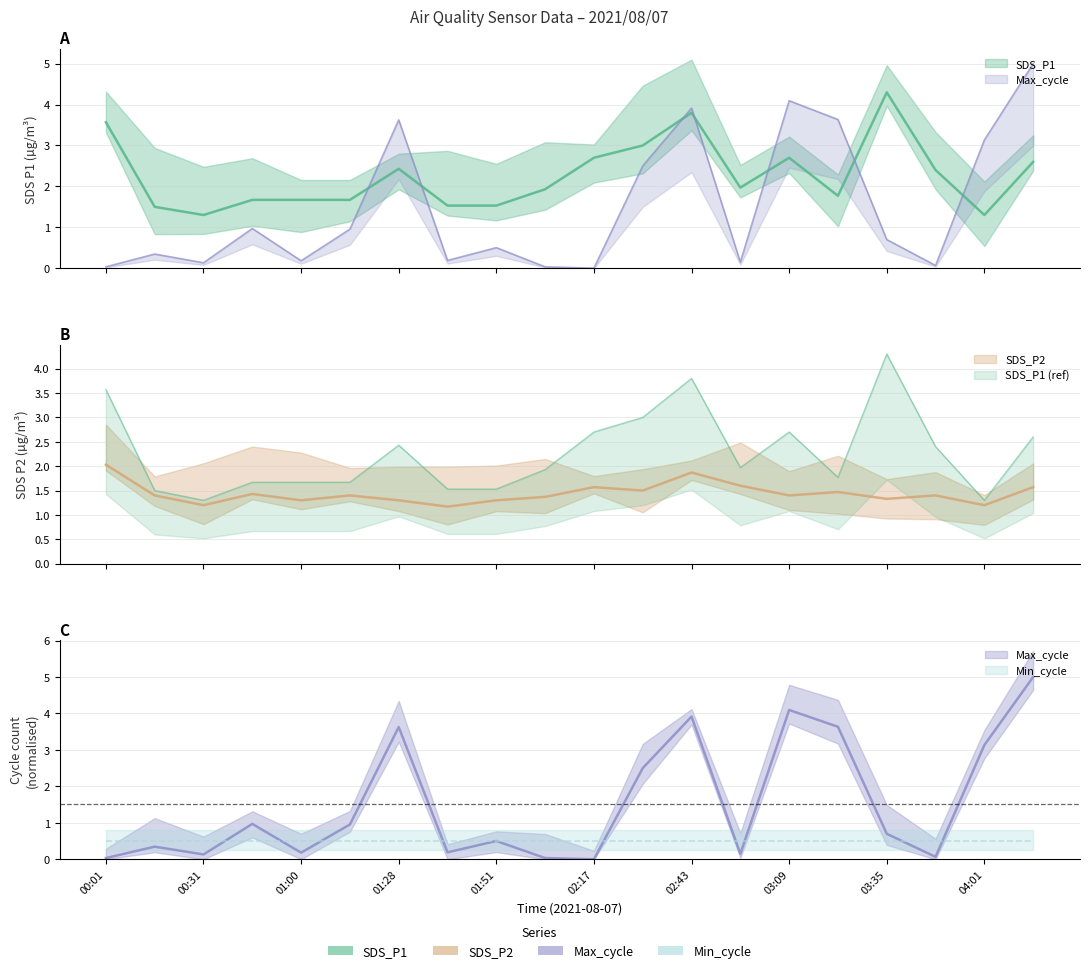

What is the difference between the SDS_P1 values at 00:16 and 02:30?

1.5